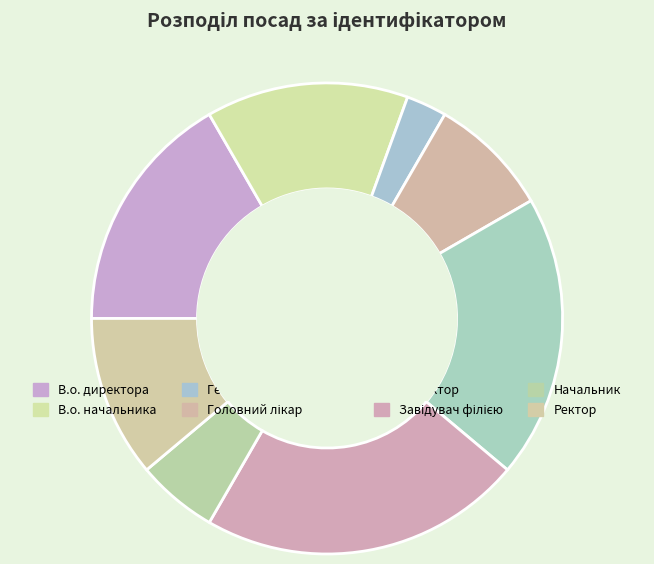

To the nearest percent, what is the average slice percentage?

12%